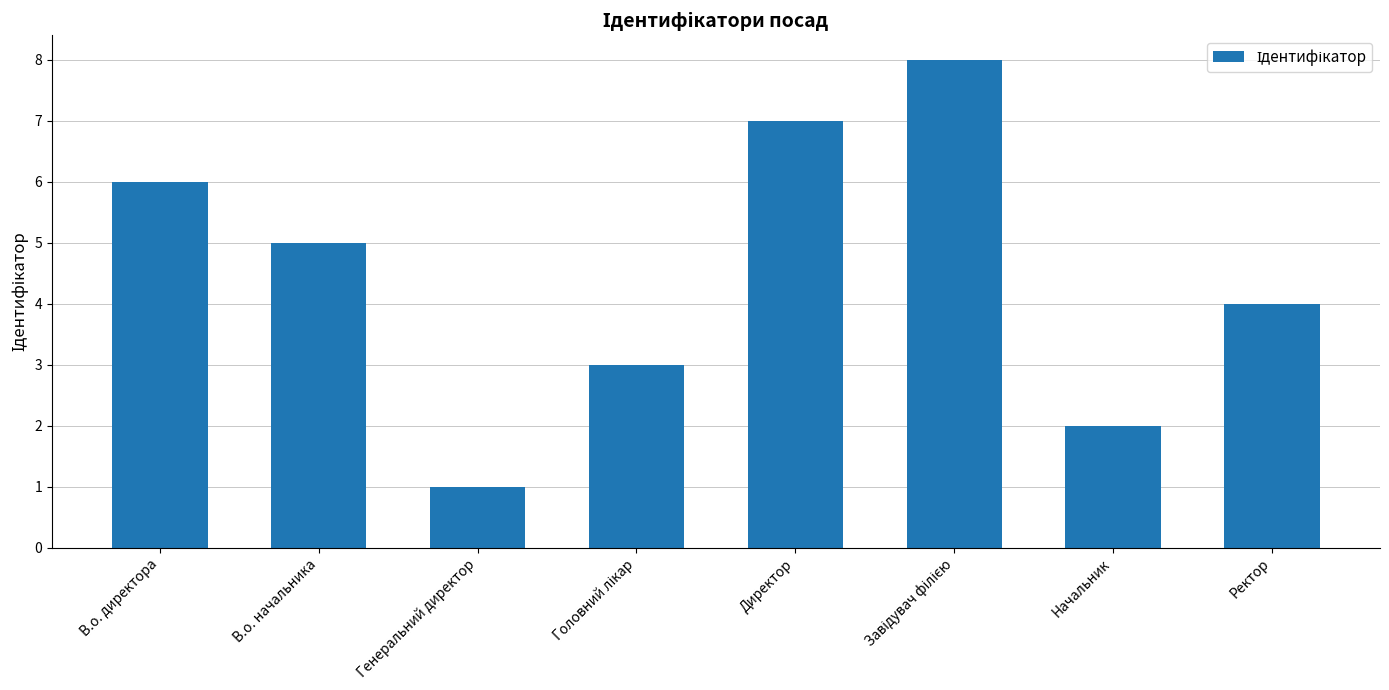

Reading left to right, transcribe all the data shown in this chart.

6	5	1	3	7	8	2	4